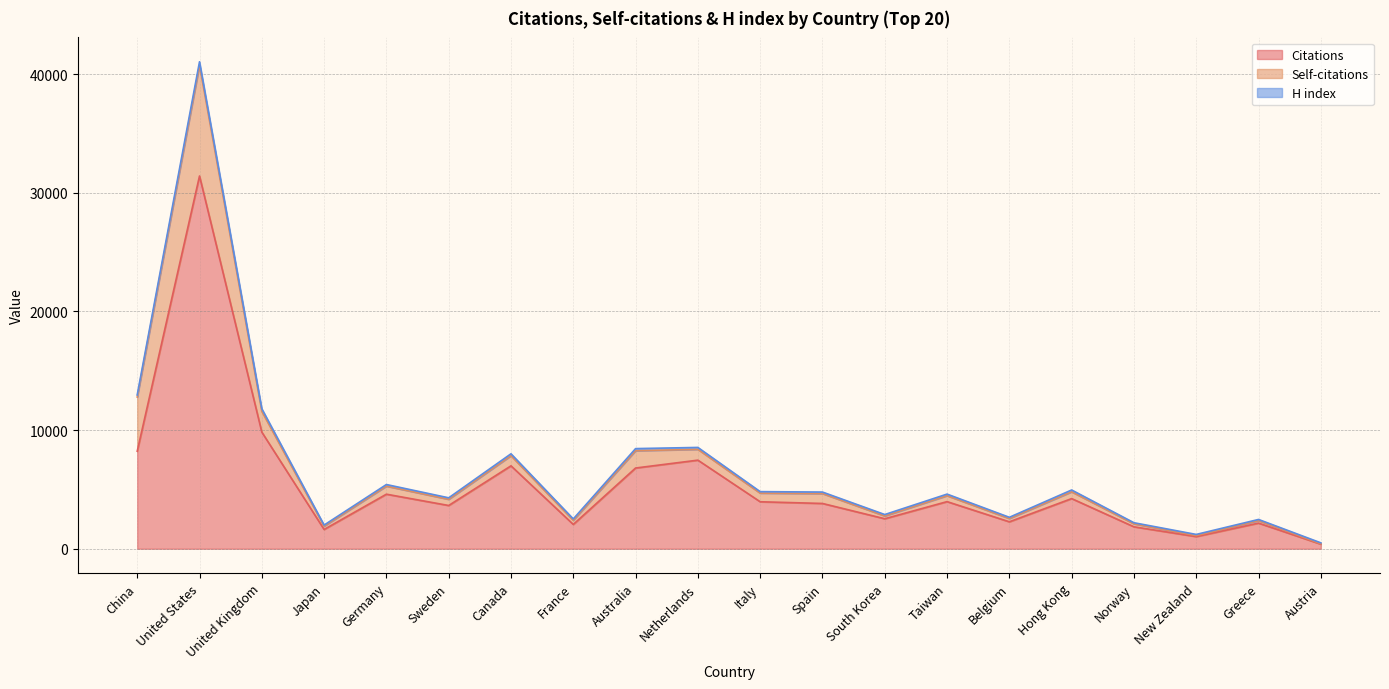

Reading left to right, extract all data points from this chart.

Citations: China=8221	United States=31418	United Kingdom=9832	Japan=1626	Germany=4598	Sweden=3645	Canada=6988	France=2050	Australia=6804	Netherlands=7467	Italy=3960	Spain=3816	South Korea=2528	Taiwan=3971	Belgium=2271	Hong Kong=4227	Norway=1849	New Zealand=1024	Greece=2160	Austria=389
Self-citations: China=4565	United States=9339	United Kingdom=1751	Japan=277	Germany=678	Sweden=521	Canada=854	France=349	Australia=1459	Netherlands=912	Italy=728	Spain=835	South Korea=235	Taiwan=500	Belgium=277	Hong Kong=572	Norway=250	New Zealand=87	Greece=212	Austria=31
H index: China=180	United States=290	United Kingdom=219	Japan=92	Germany=136	Sweden=126	Canada=161	France=115	Australia=177	Netherlands=160	Italy=125	Spain=127	South Korea=120	Taiwan=134	Belgium=102	Hong Kong=154	Norway=93	New Zealand=95	Greece=96	Austria=77